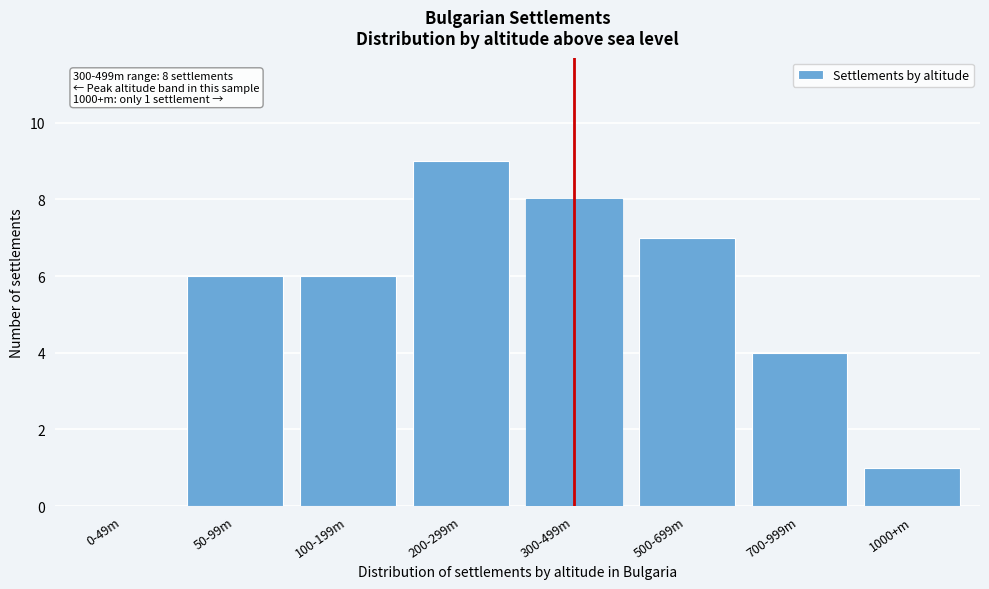

Reading right to left, list all the values displayed in this chart.

1000+m=1	700-999m=4	500-699m=7	300-499m=8	200-299m=9	100-199m=6	50-99m=6	0-49m=0